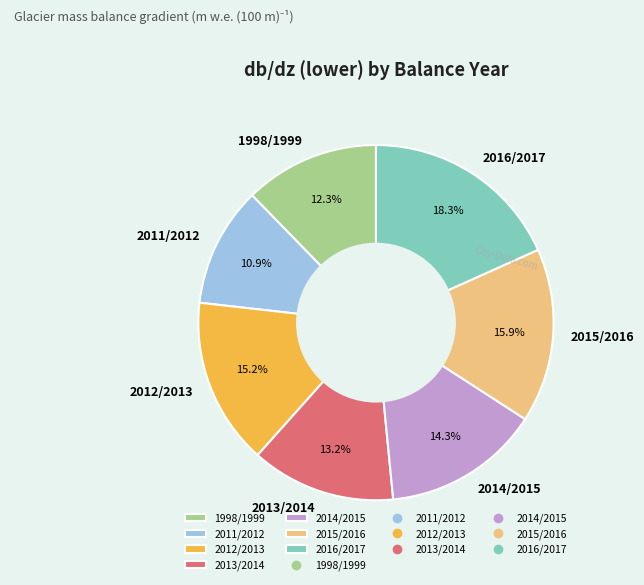

To the nearest percent, what is the difference between the largest and smallest slice percentages?

7%